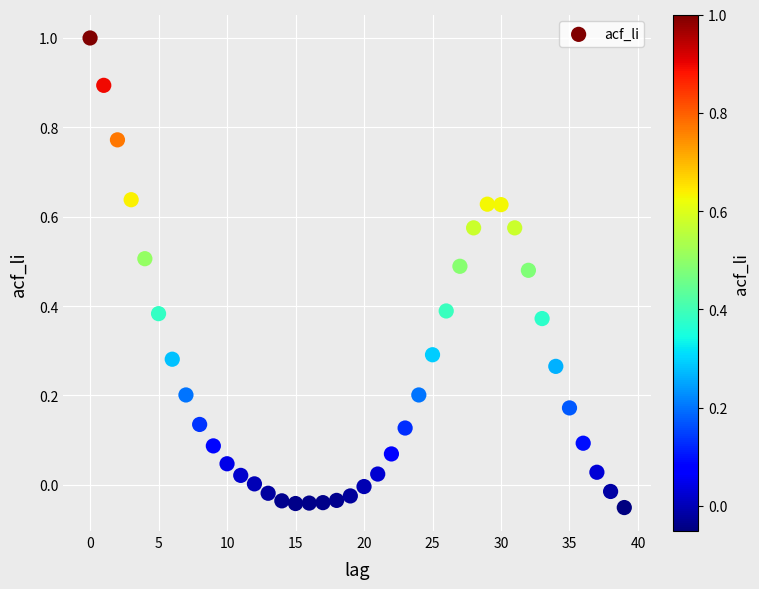

What is the range of Y values (max minus min)?

1.1